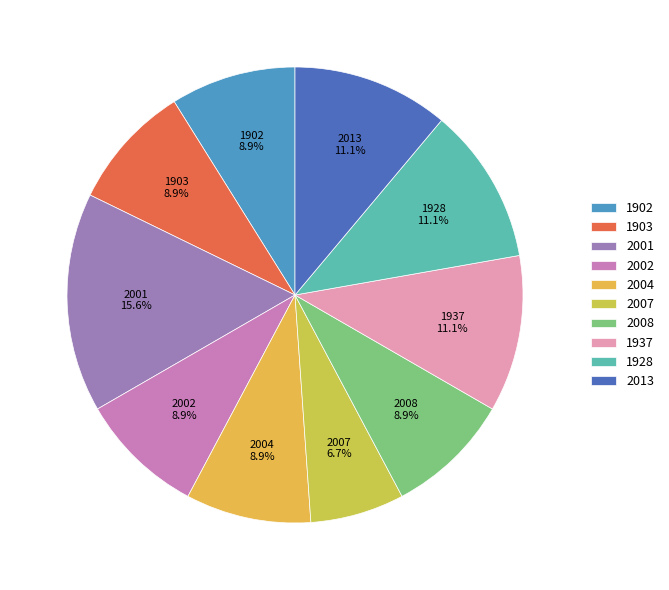

What percentage is the 2002 slice, to the nearest percent?

9%